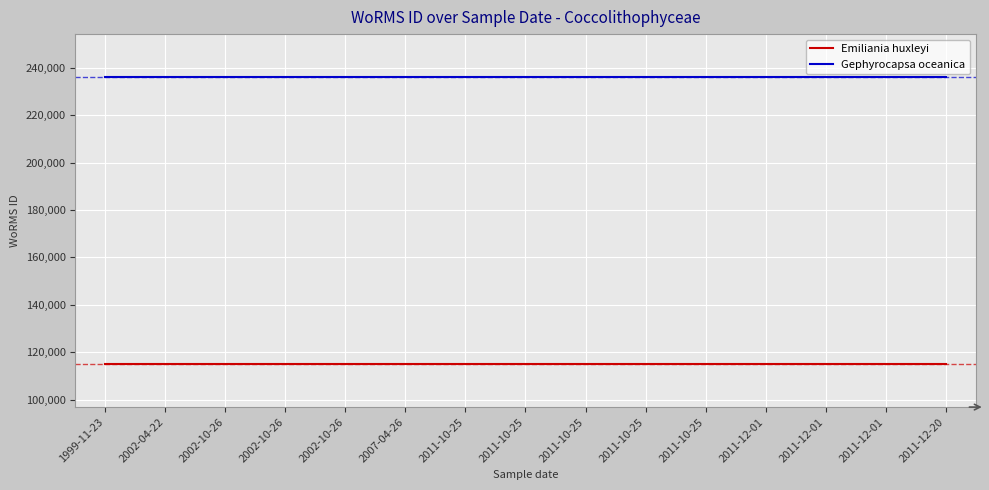

Reading left to right, what are all the values shown in this chart?

Emiliania huxleyi: 1999-11-23=115104	2002-04-22=115104	2002-10-26=115104	2002-10-26=115104	2002-10-26=115104	2007-04-26=115104	2011-10-25=115104	2011-10-25=115104	2011-10-25=115104	2011-10-25=115104	2011-10-25=115104	2011-12-01=115104	2011-12-01=115104	2011-12-01=115104	2011-12-20=115104
Gephyrocapsa oceanica: 1999-11-23=235955	2002-04-22=235955	2002-10-26=235955	2002-10-26=235955	2002-10-26=235955	2007-04-26=235955	2011-10-25=235955	2011-10-25=235955	2011-10-25=235955	2011-10-25=235955	2011-10-25=235955	2011-12-01=235955	2011-12-01=235955	2011-12-01=235955	2011-12-20=235955